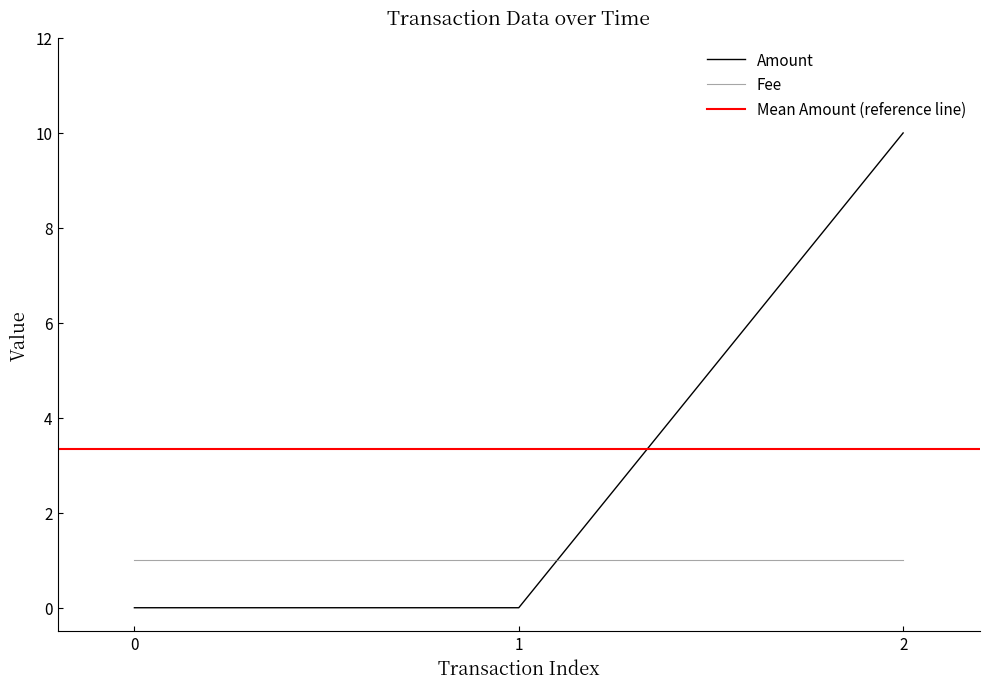

The value of Fee at 1 is 1. True or false?

True